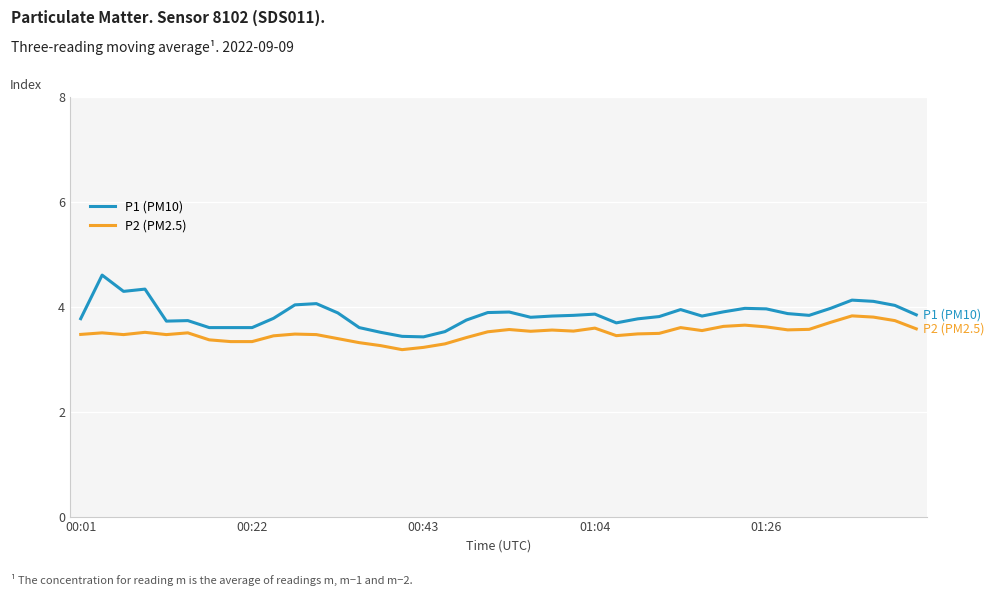

True or false: P1 (PM10) and P2 (PM2.5) intersect in this chart.

False